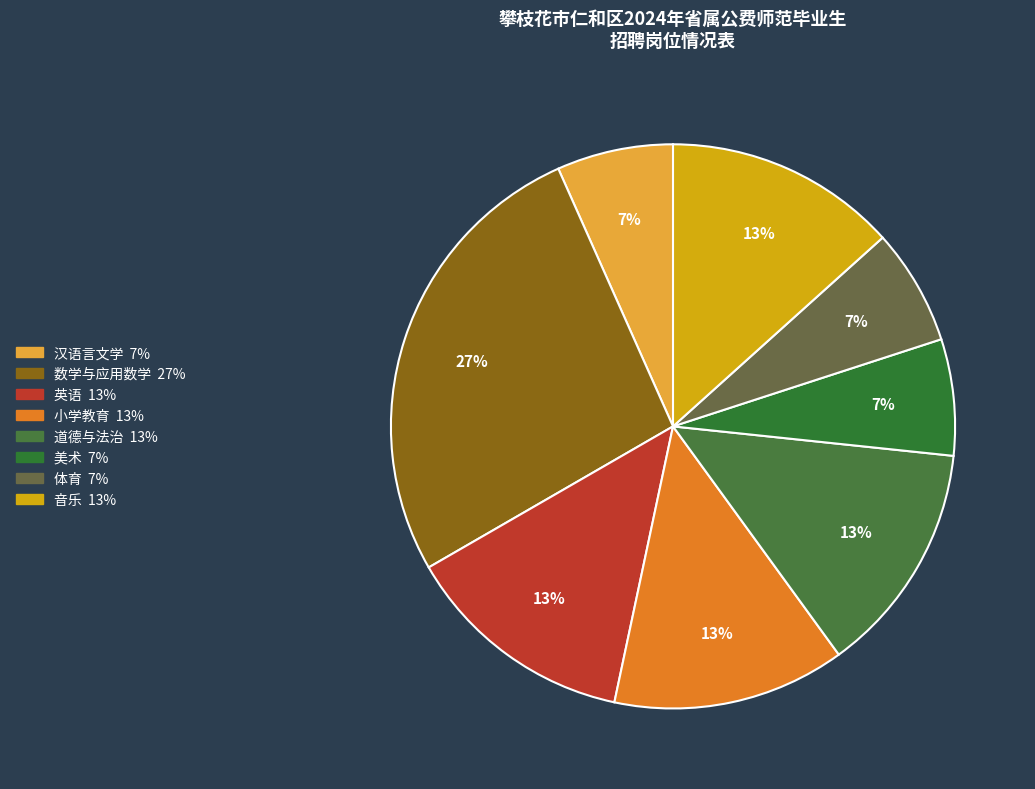

What percentage is the 英语 slice, to the nearest percent?

13%